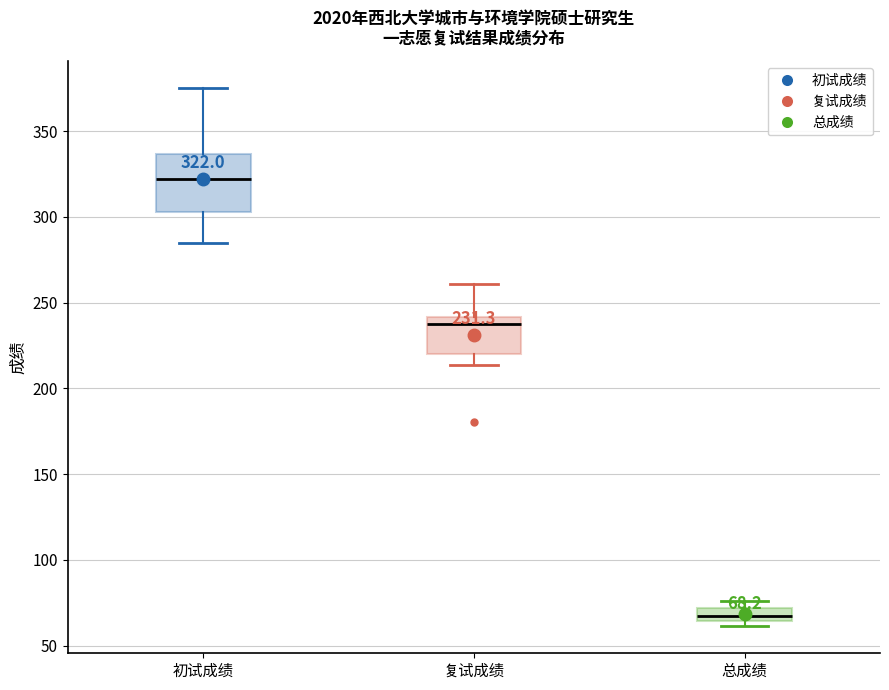

Comparing the boxes themselves (not the whiskers), which one is the tallest?

初试成绩